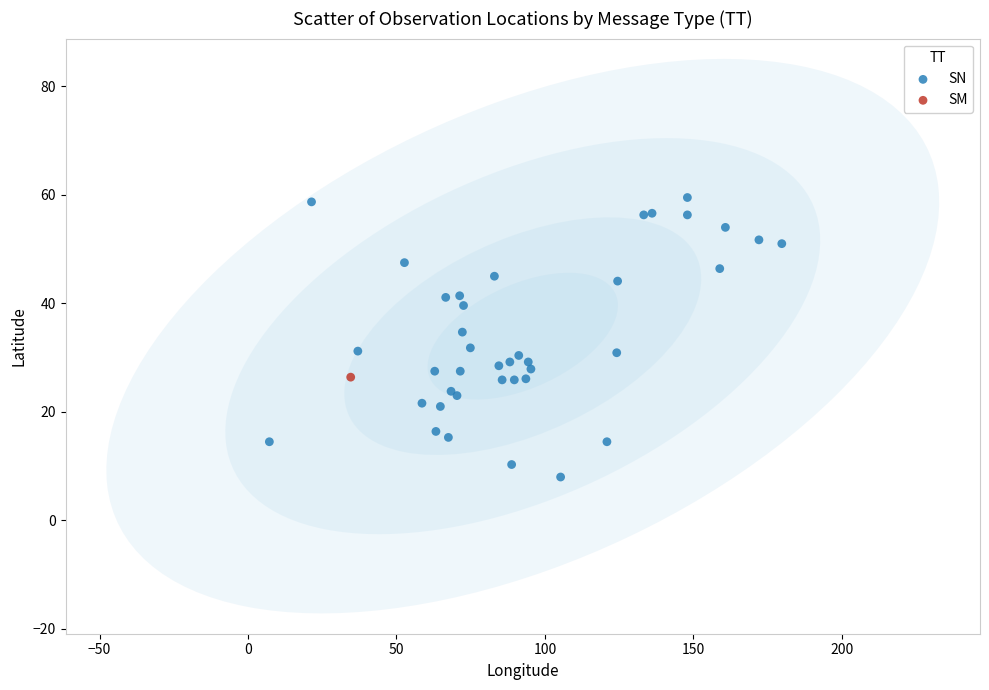

What are all the series names shown in the legend?

SN, SM